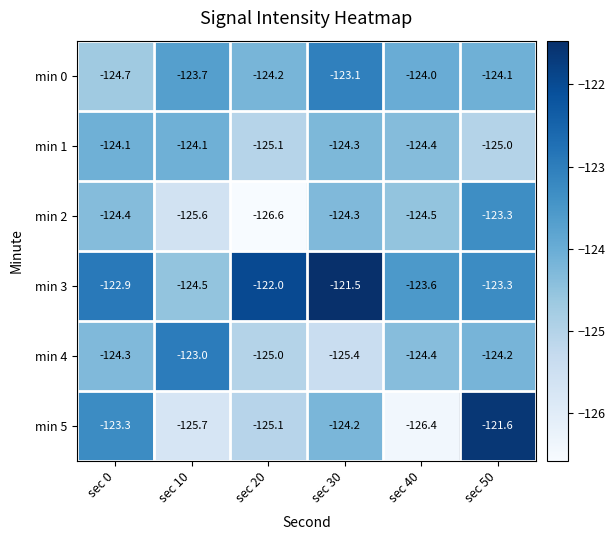

Which series changed the most between sec 0 and sec 30?

min 0